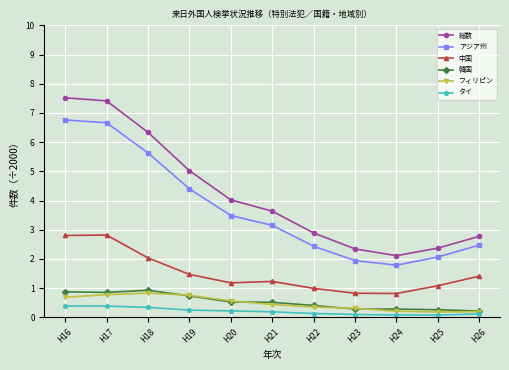

How many lines are shown in the chart?

6